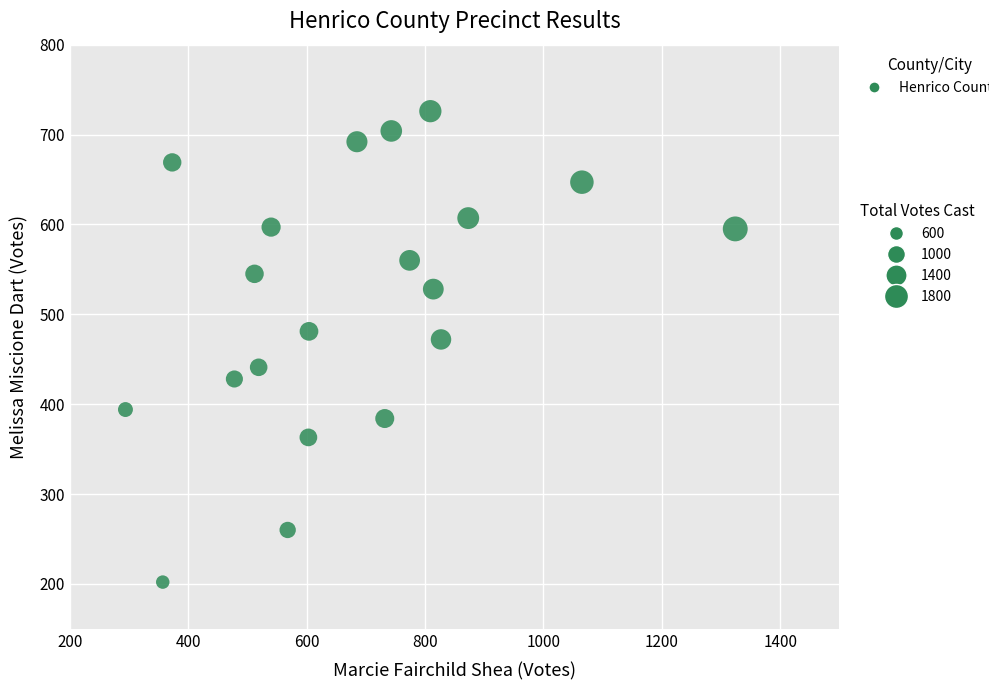

What is the range of X values (max minus min)?

1030